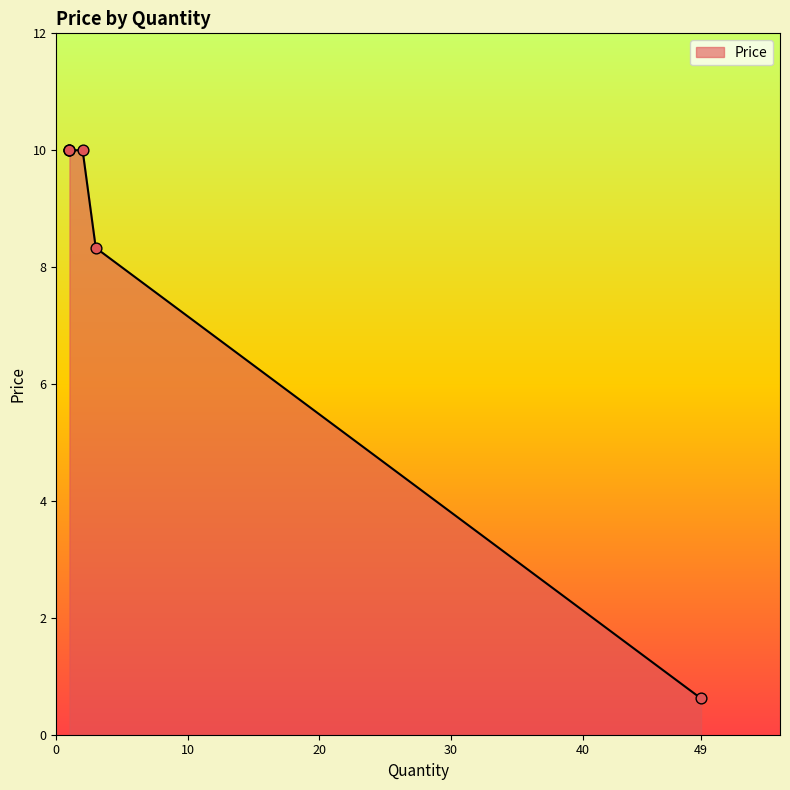

What is the ratio of the value at 49 to the value at 2?

0.1